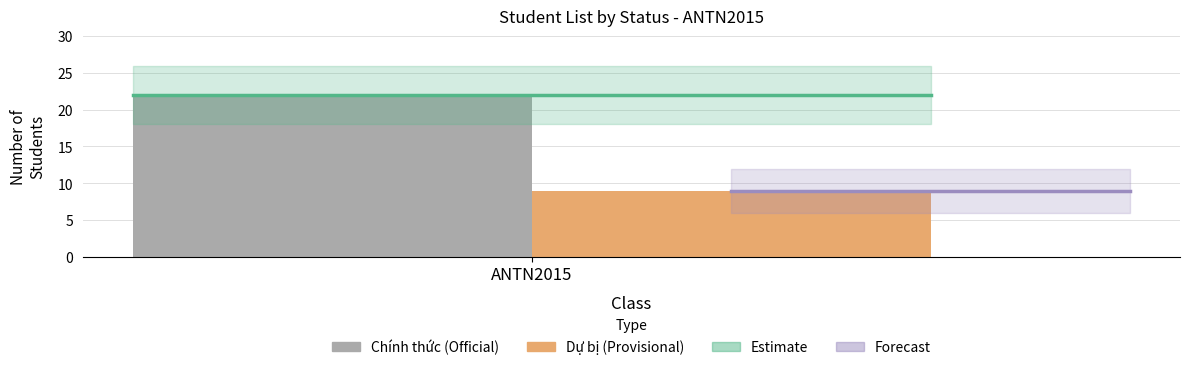

What is the greatest value displayed?

22